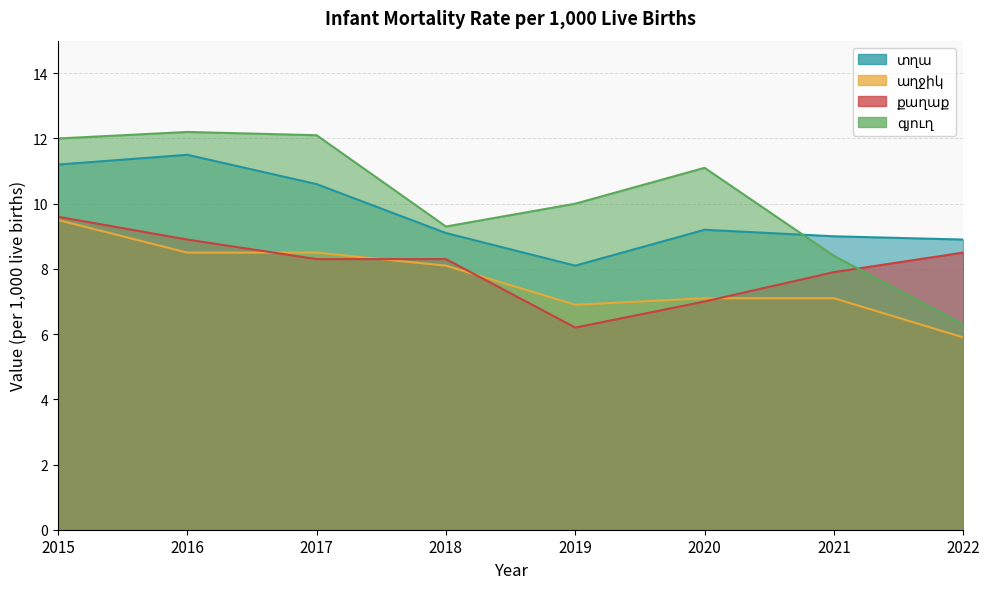

Read the տղա value at 2019.

8.1